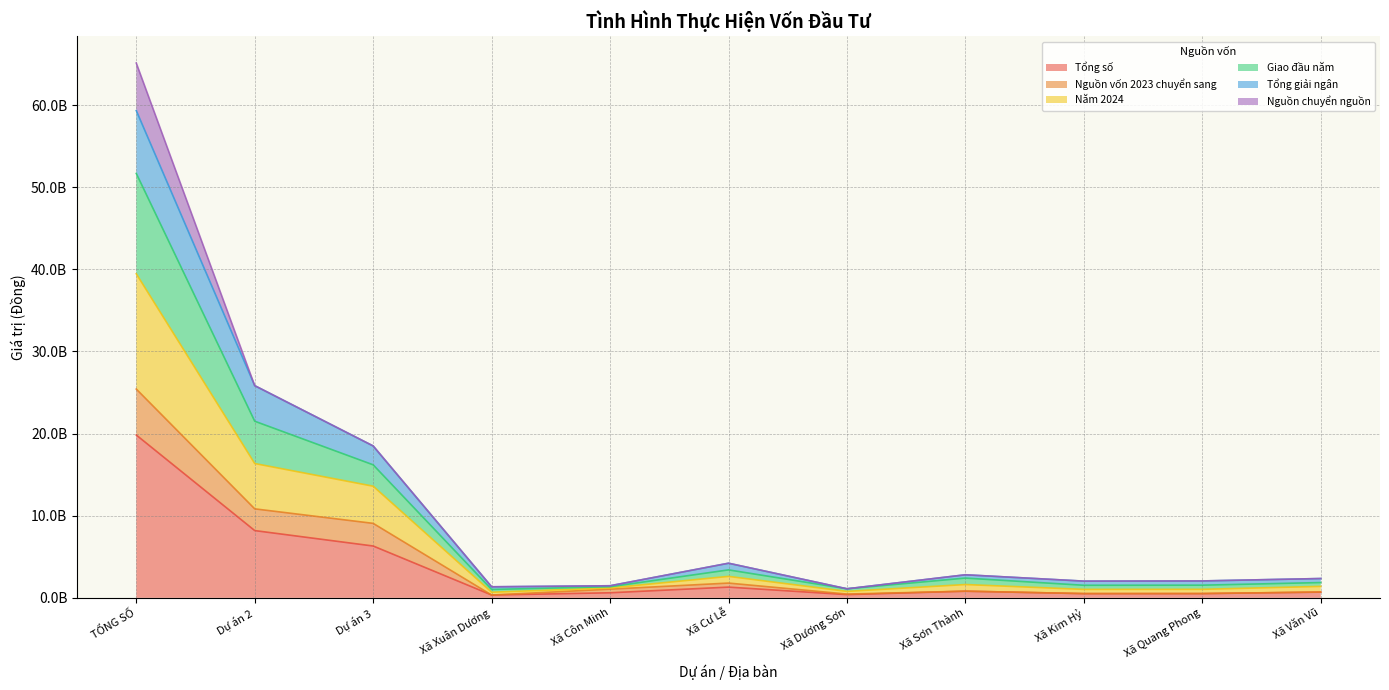

What is the value of the Tổng số point at the 4th from the left?

343000000